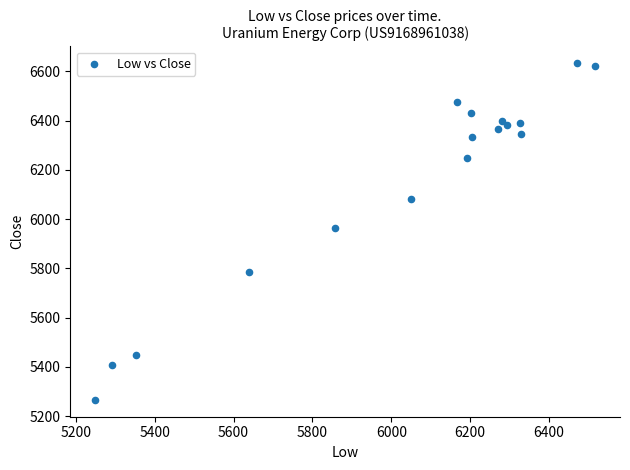

What Y value in the scatter plot is closest to 5949?

5966